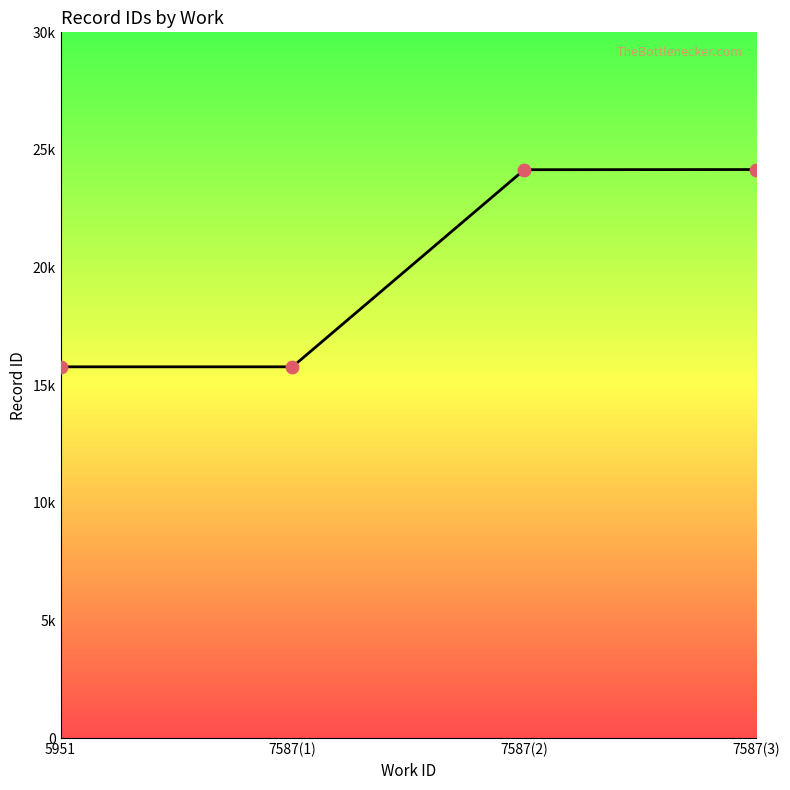

Which has a higher value, 7587(1) or 5951?

7587(1)